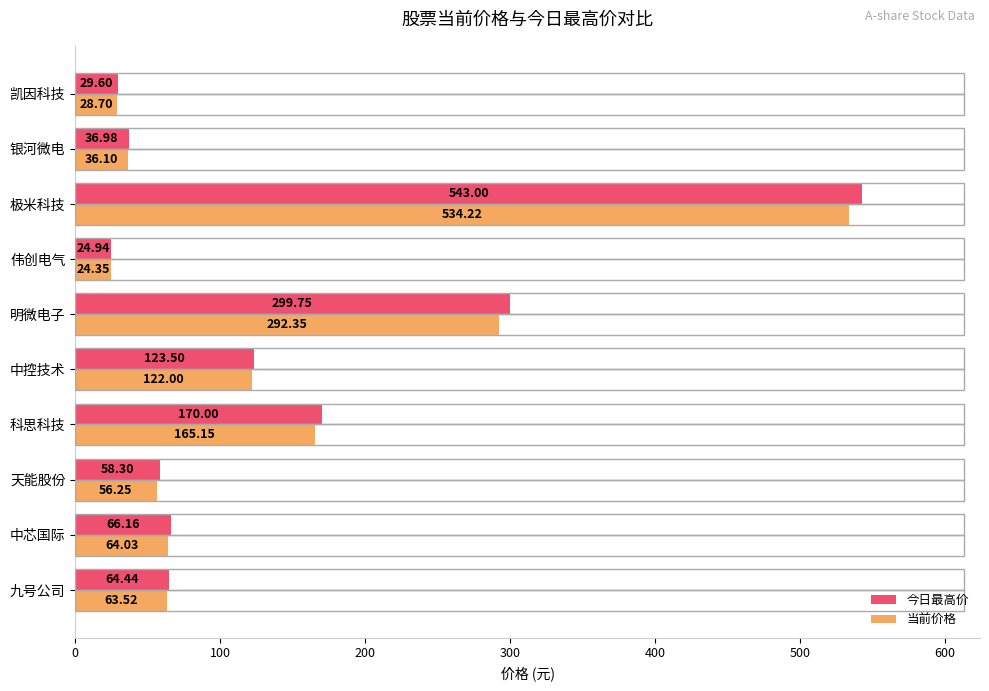

Rank the series by their maximum value, from highest to lowest.

今日最高价, 当前价格